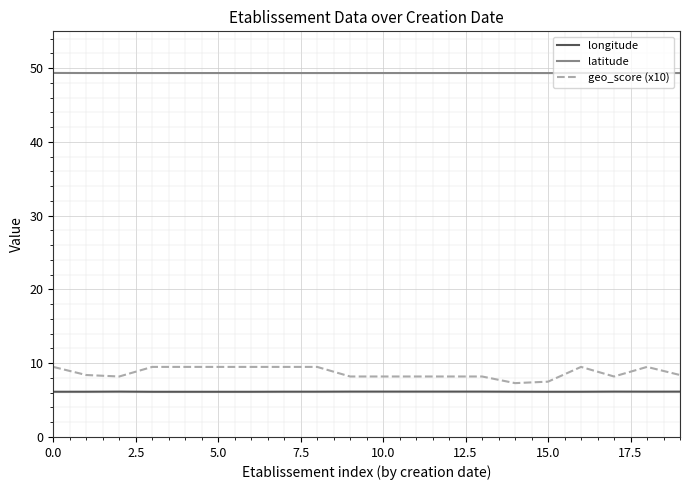

True or false: longitude and geo_score (x10) intersect in this chart.

False